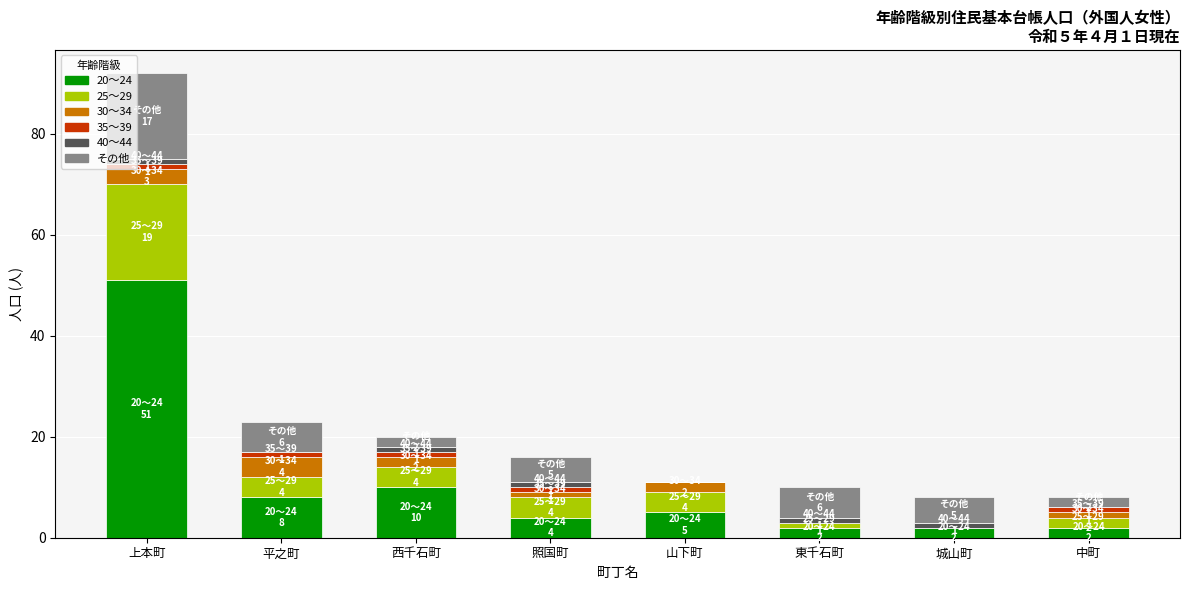

Where is 20～24 nearest to the value 26?

西千石町